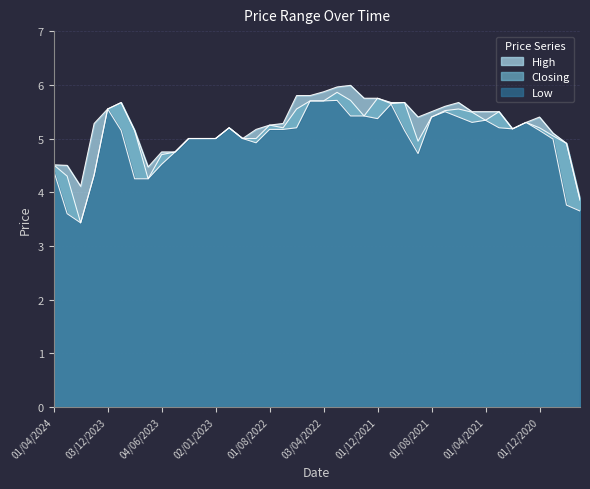

The value of High at 03/01/2021 is 5.3. True or false?

True